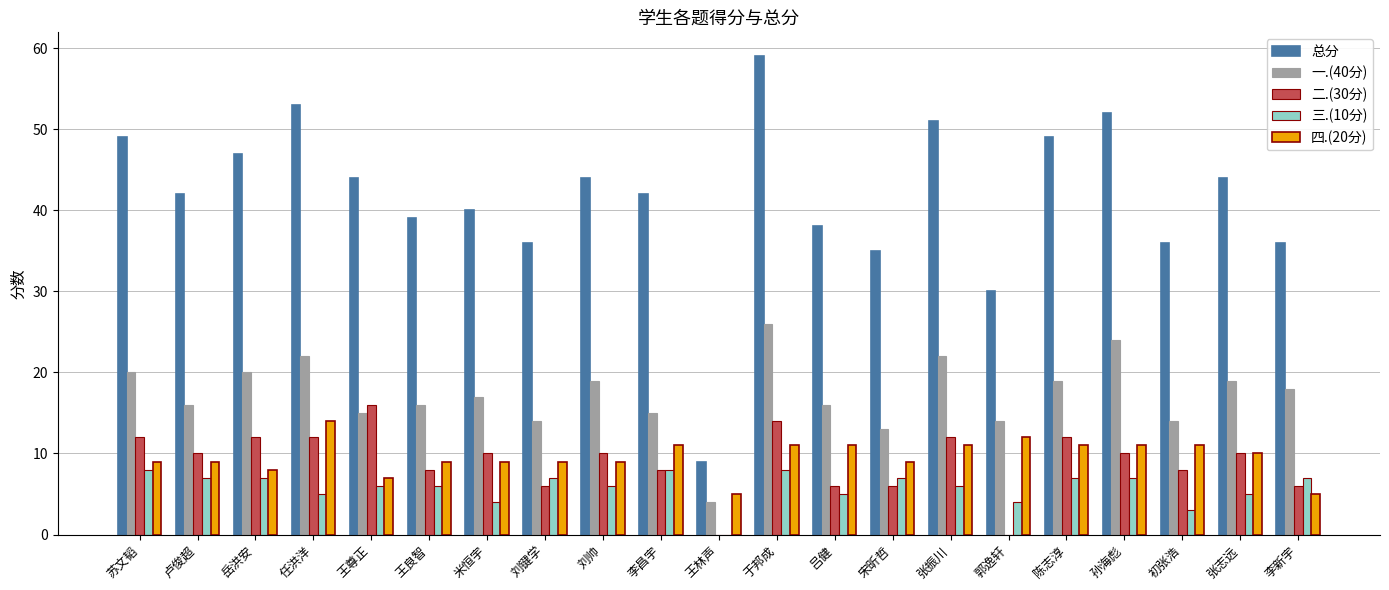

What are all the series names shown in the legend?

总分, 一.(40分), 二.(30分), 三.(10分), 四.(20分)